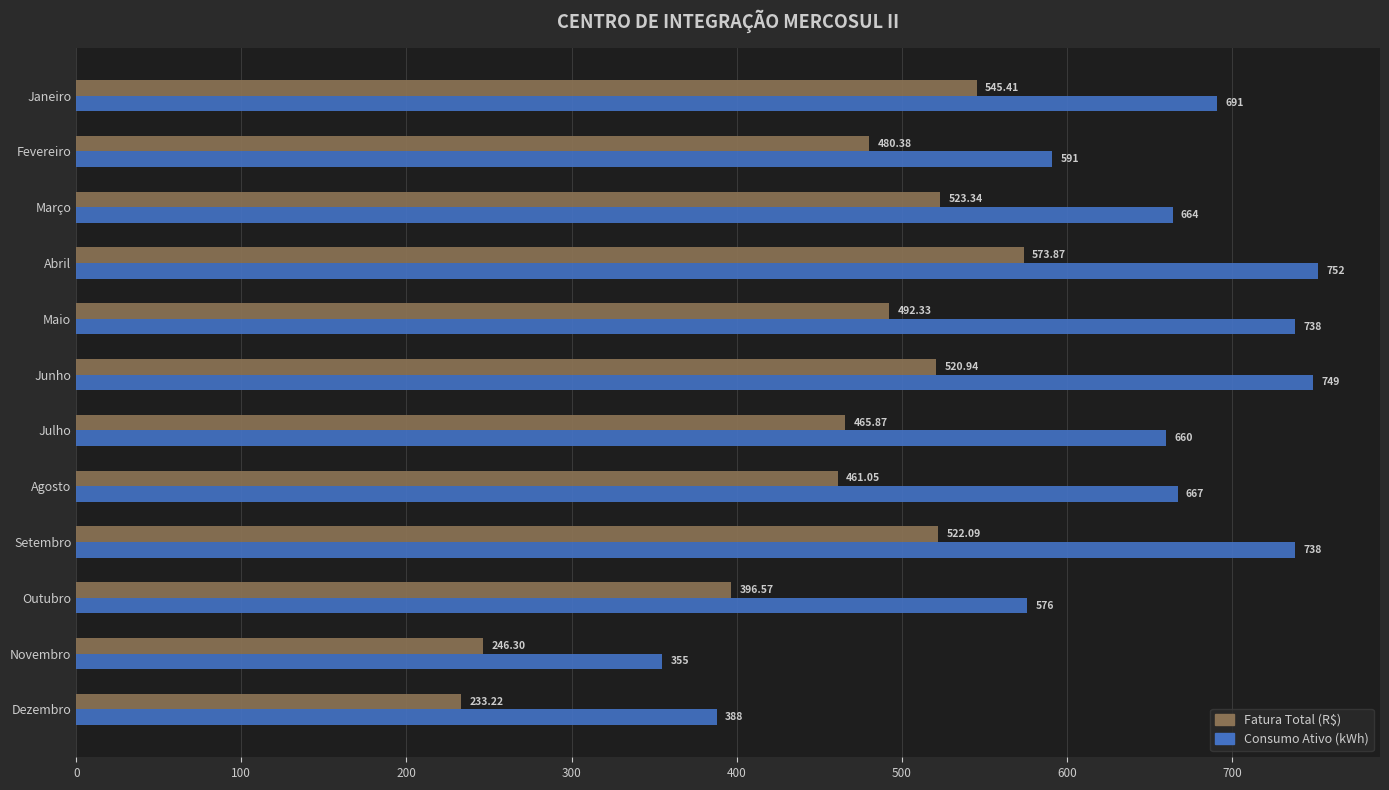

Which series changed the most between Agosto and Outubro?

Consumo Ativo (kWh)